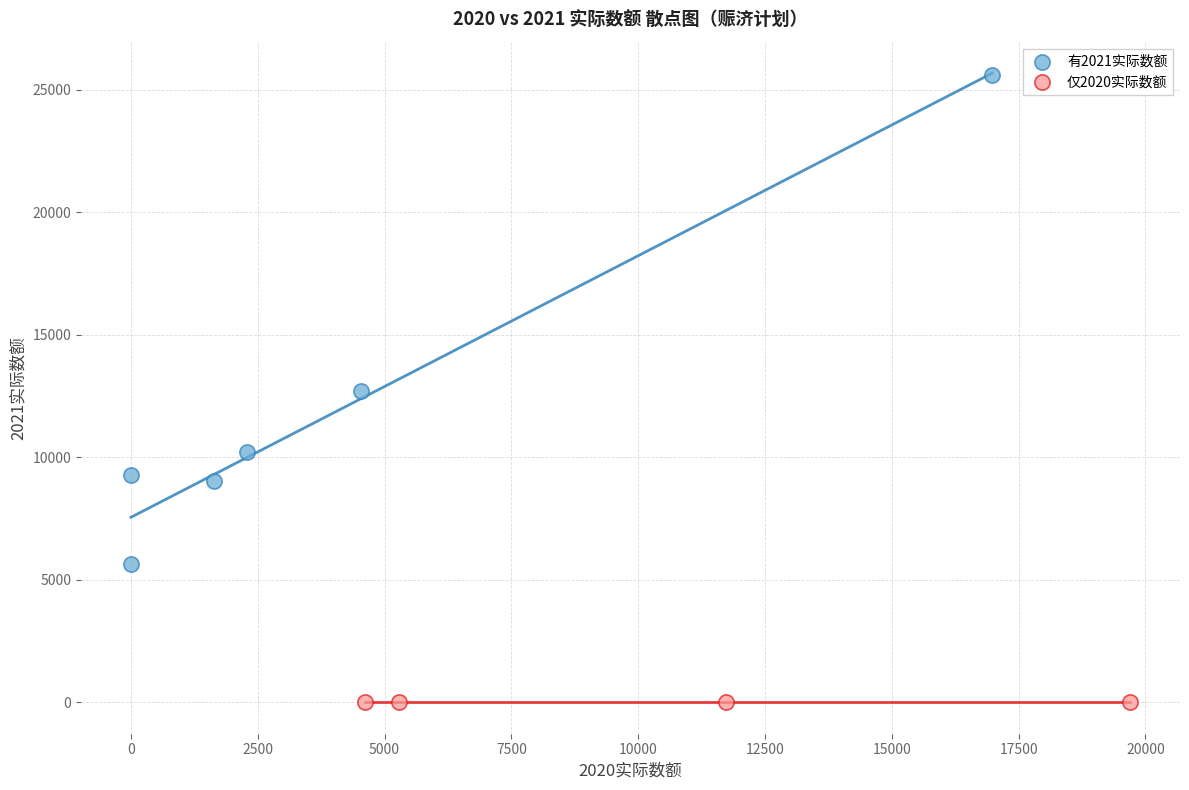

Which series contains the highest Y value?

有2021实际数额